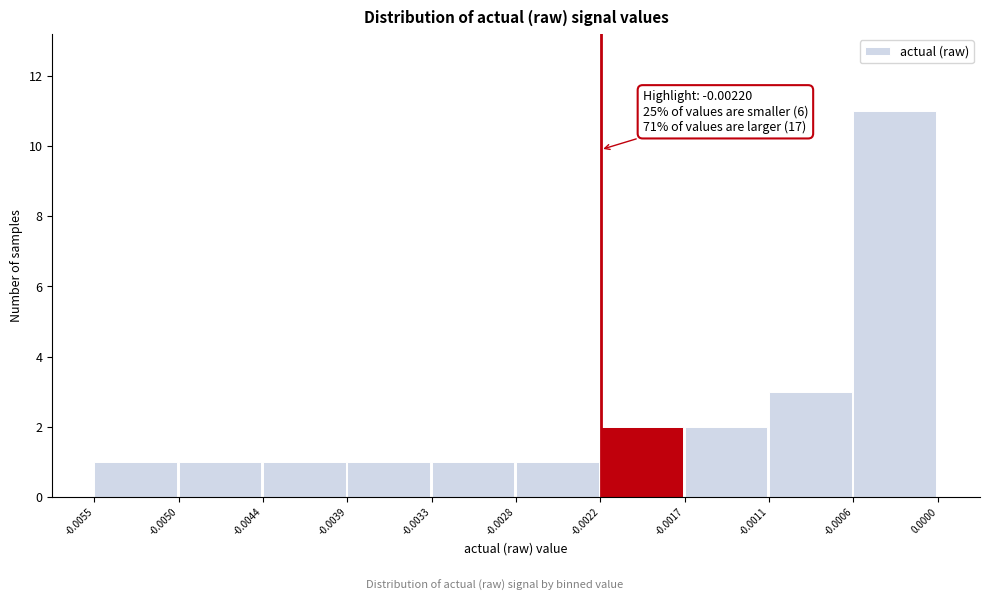

Which range on the x-axis has the tallest bar?

-0.0006 to 0.0000